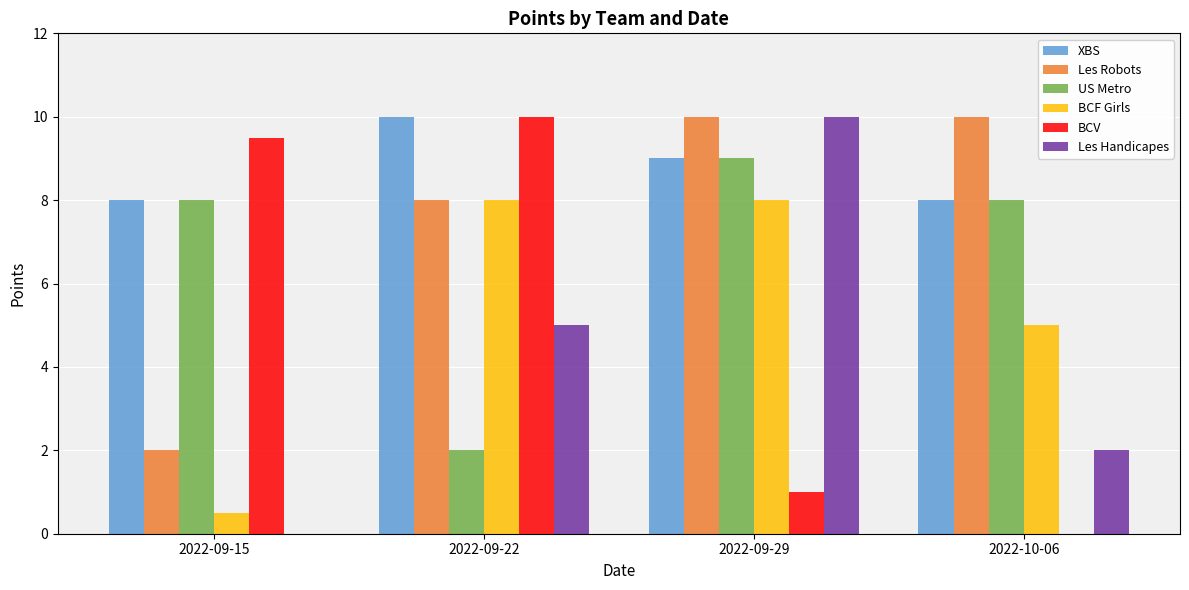

Which series changed the most between 2022-09-22 and 2022-10-06?

BCV